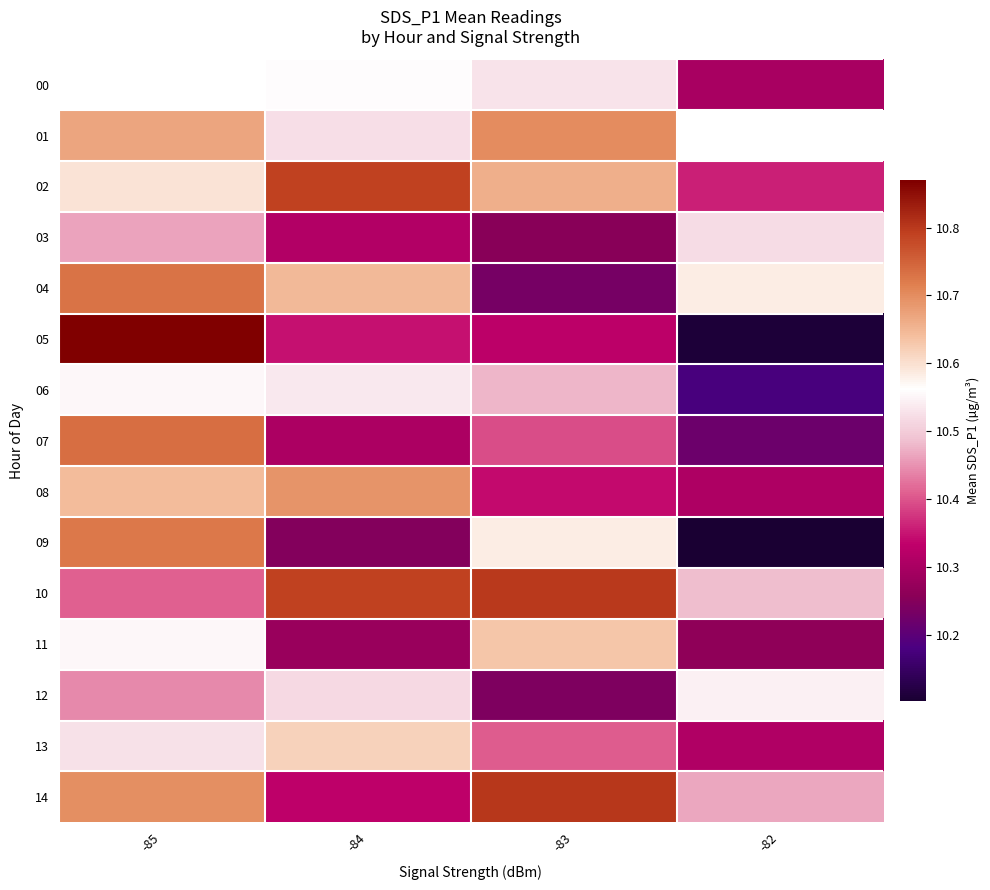

Count the 04 values in the range 10 to 11.

4